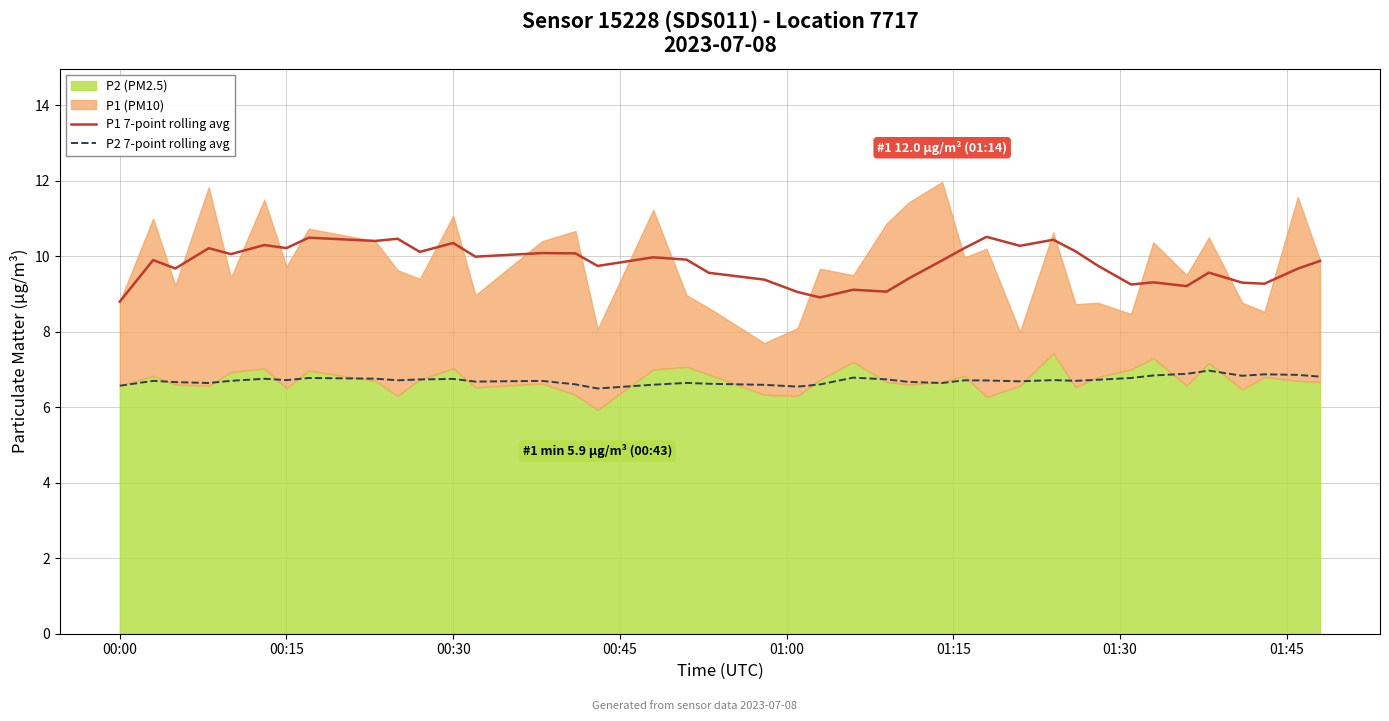

What is the value of the P1 7-point rolling avg point at the 29th from the left?

10.3